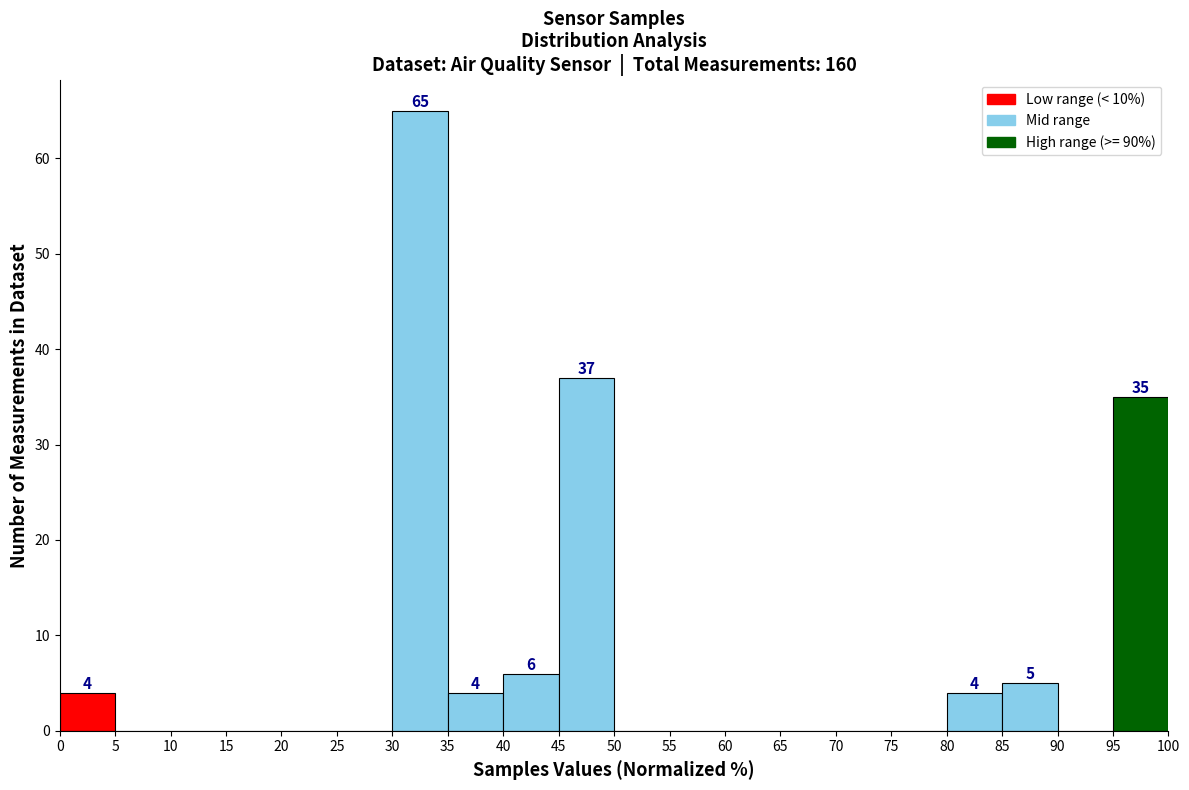

Over which range of the x-axis is the bar tallest?

30 to 35